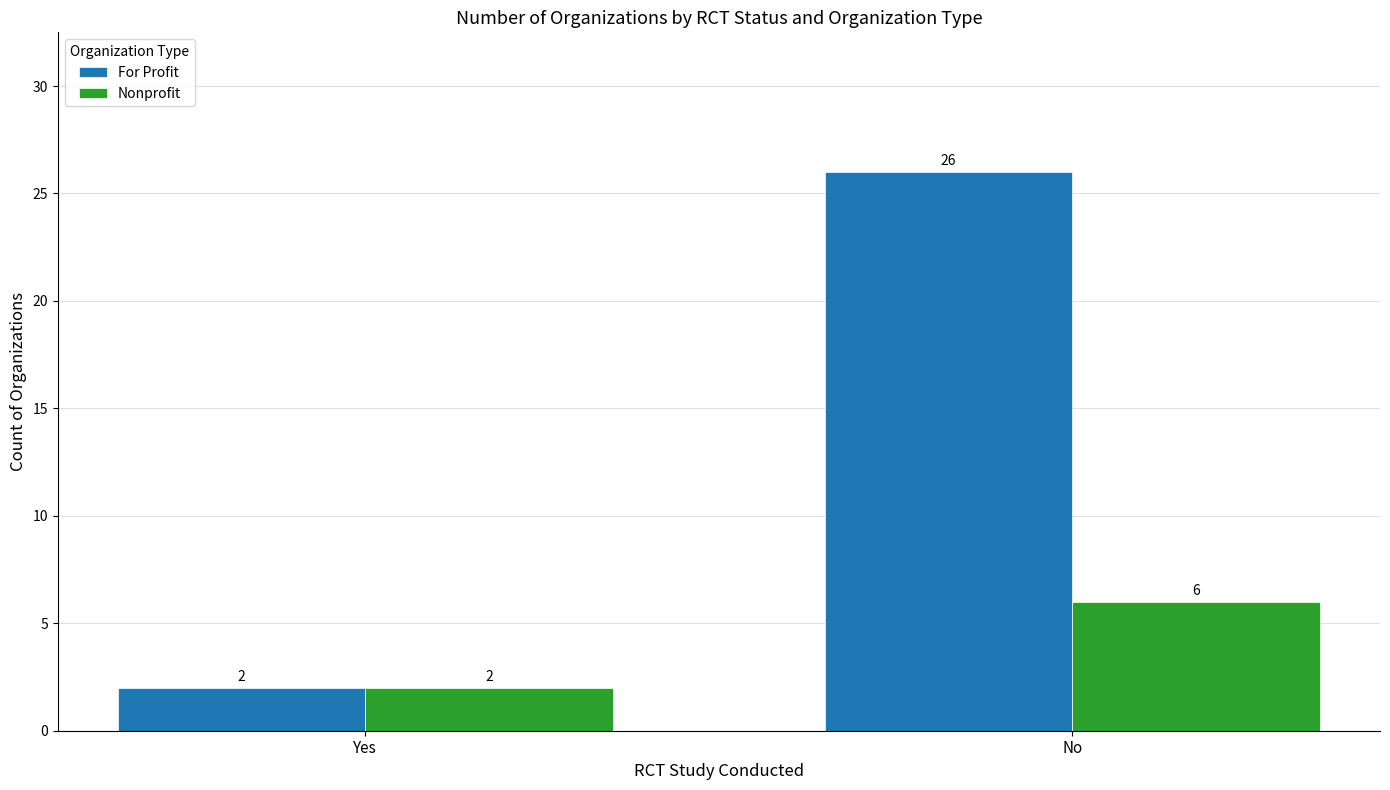

Where is Nonprofit nearest to the value 4?

Yes